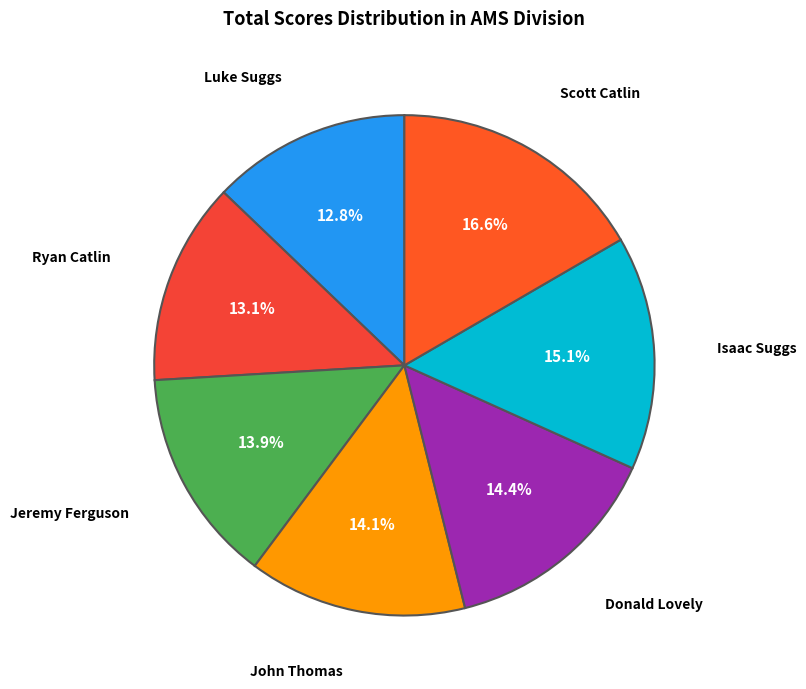

Does any single category account for the majority?

No